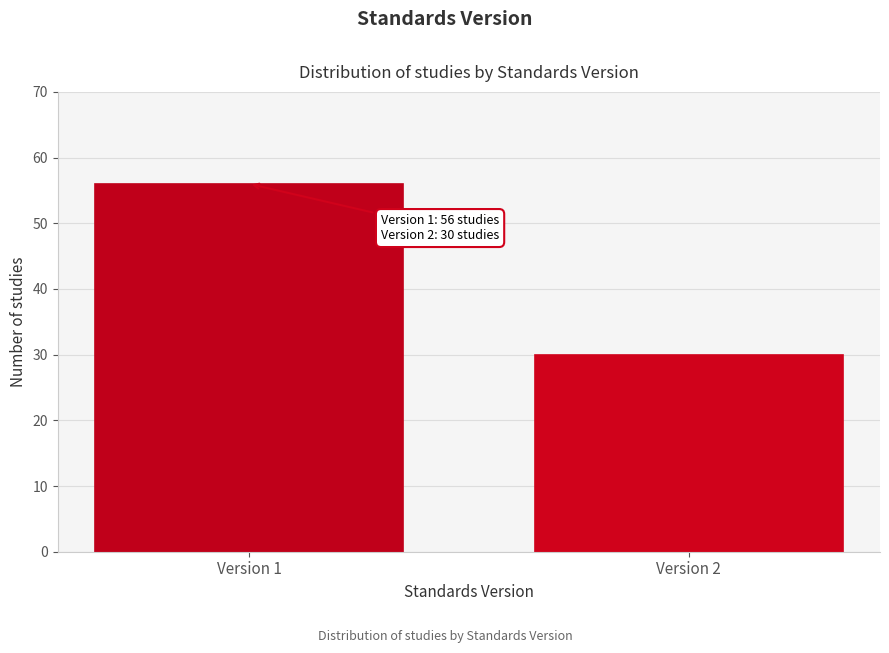

Reading left to right, transcribe all the data shown in this chart.

56	30